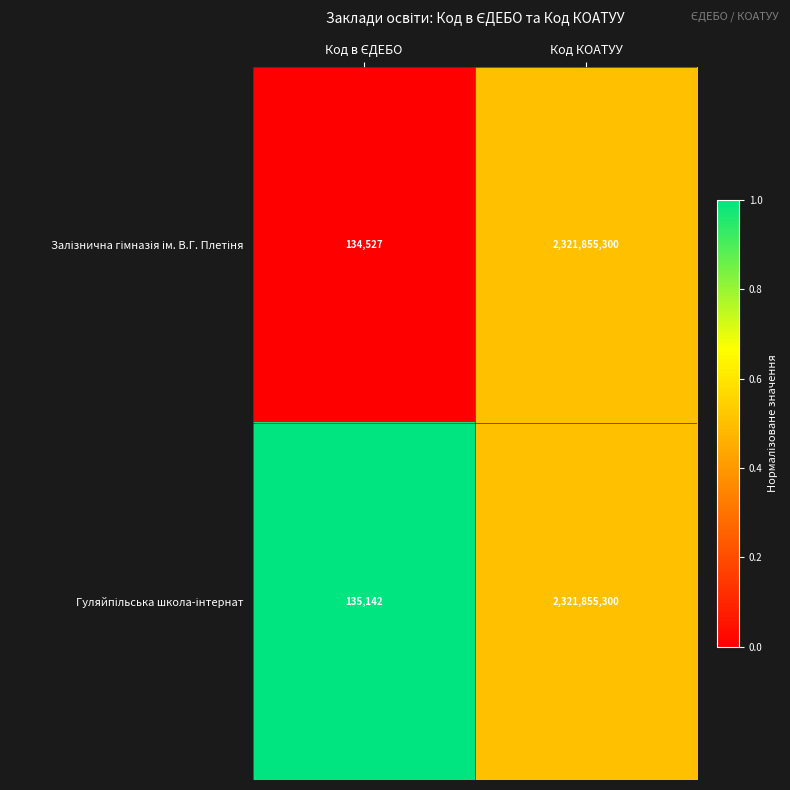

What is the minimum value shown in the chart?

134527